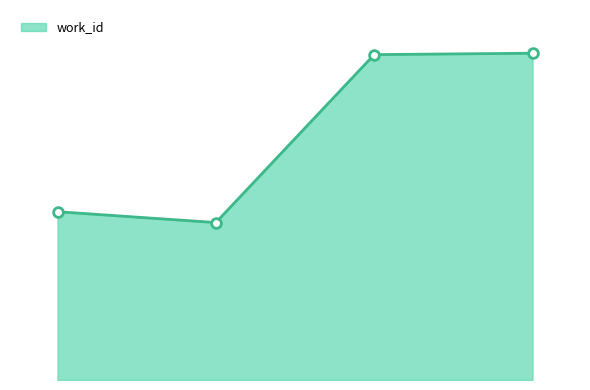

How many interior local valleys (lower than both neighbors) does the data have?

1